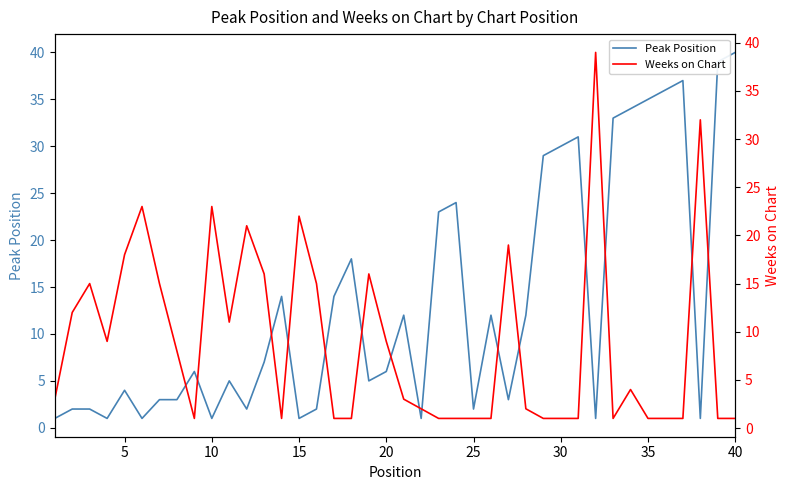

What is the highest value of the Peak Position series?

40